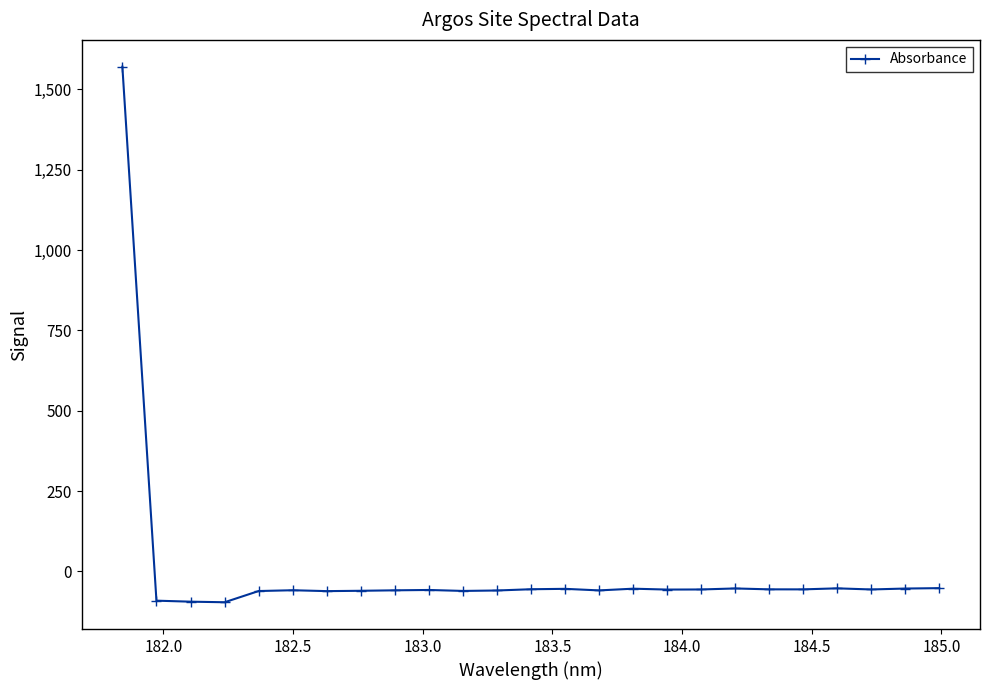

What is the value of the 23rd point from the left?

-56.4